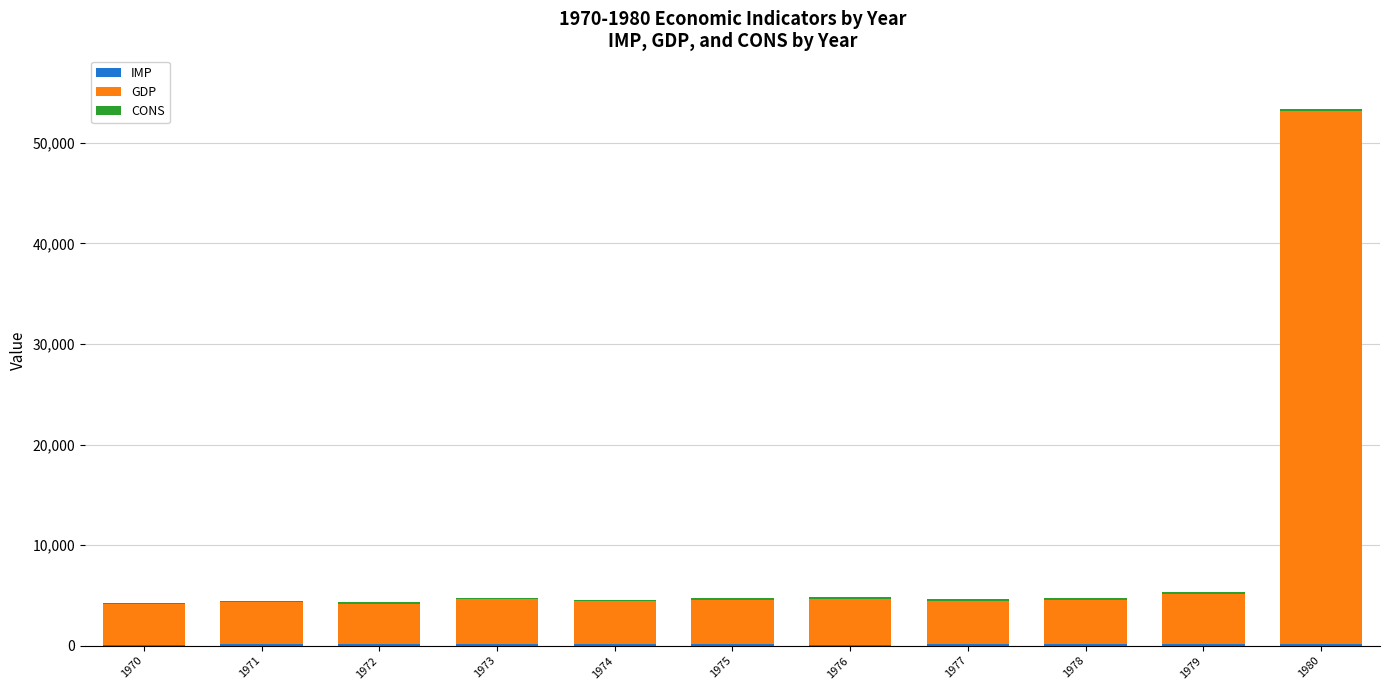

At which category is the sum across all series the highest?

1980